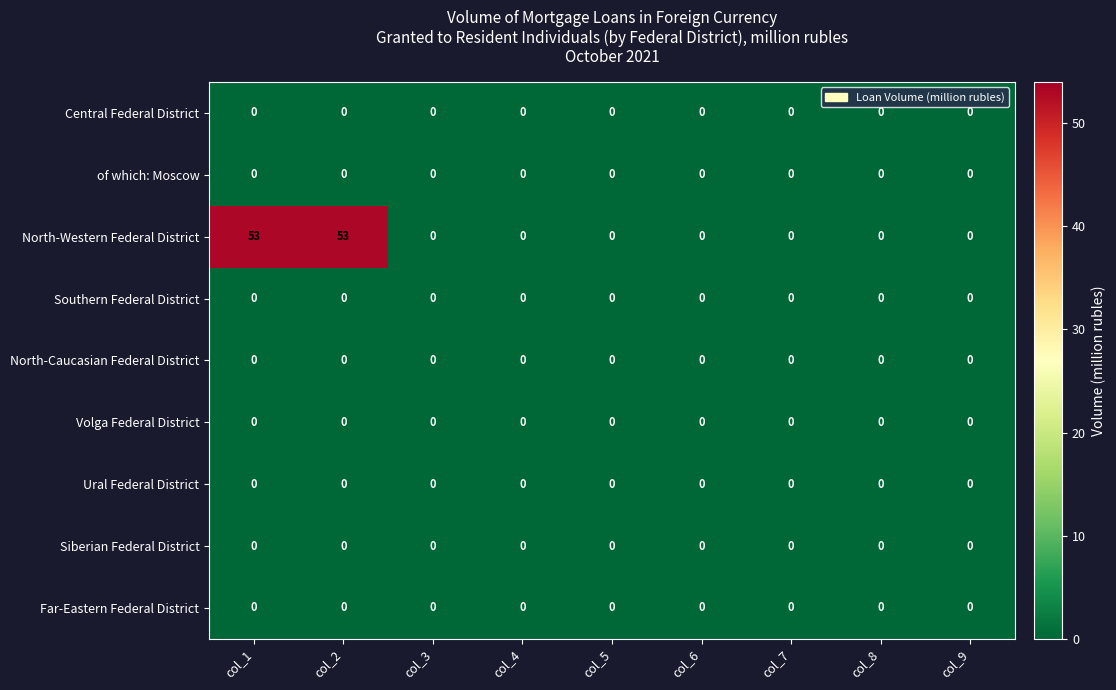

Count the number of categories in the chart.

9